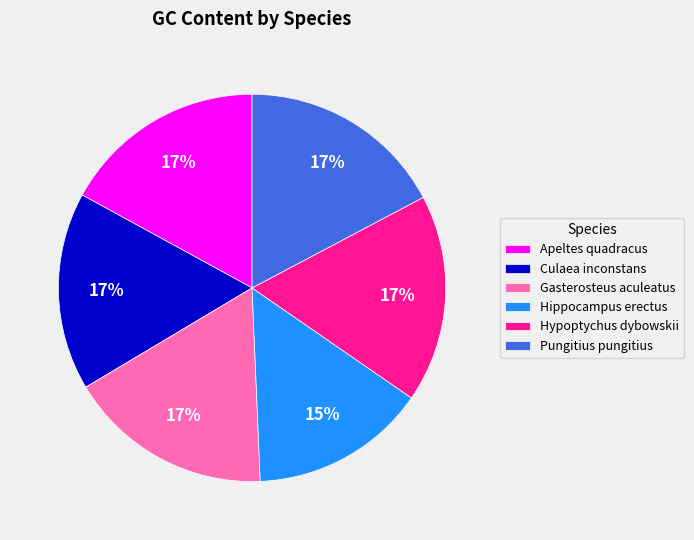

To the nearest percent, what is the combined percentage of Hippocampus erectus and Apeltes quadracus?

32%